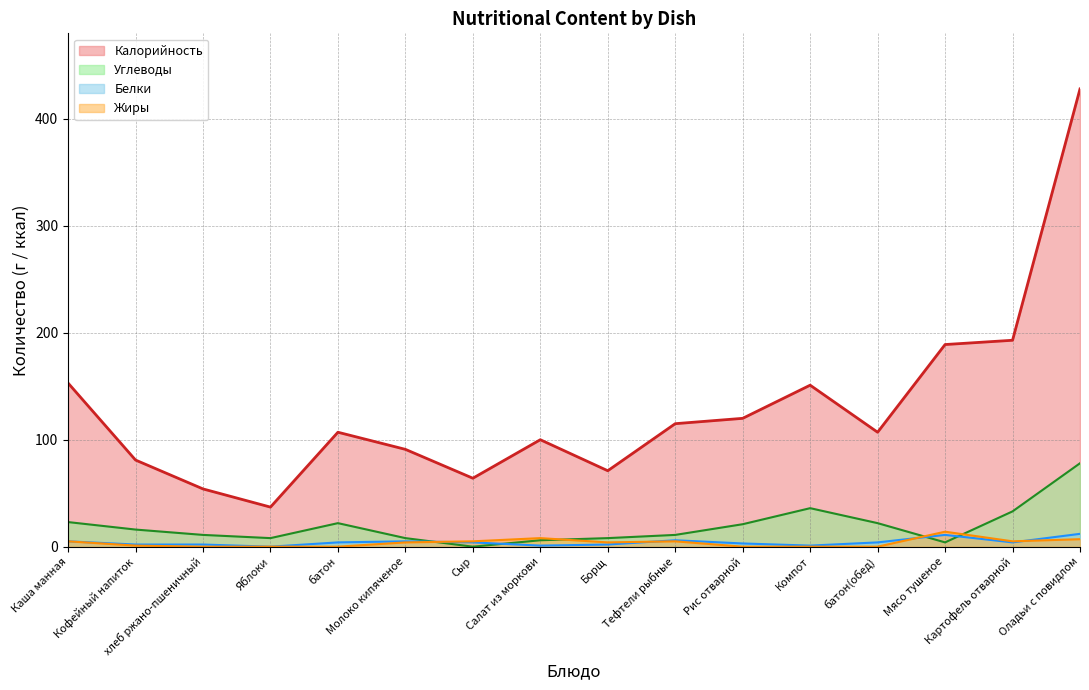

Where is Углеводы nearest to the value 39?

Компот